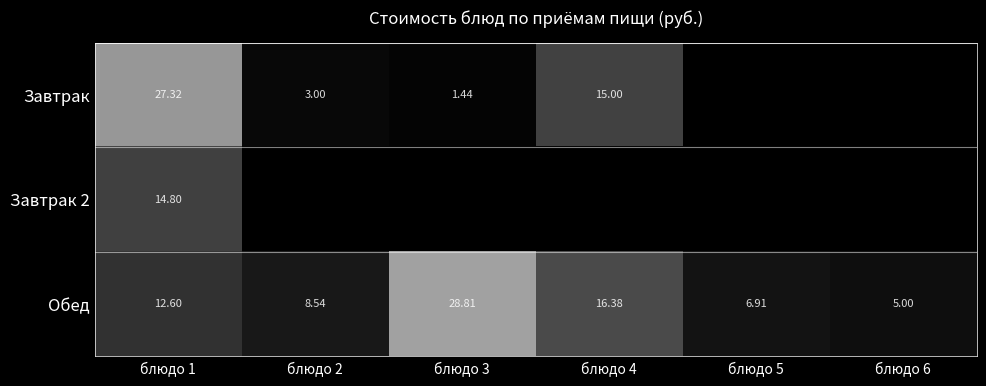

At which category is the sum across all series the highest?

блюдо 1